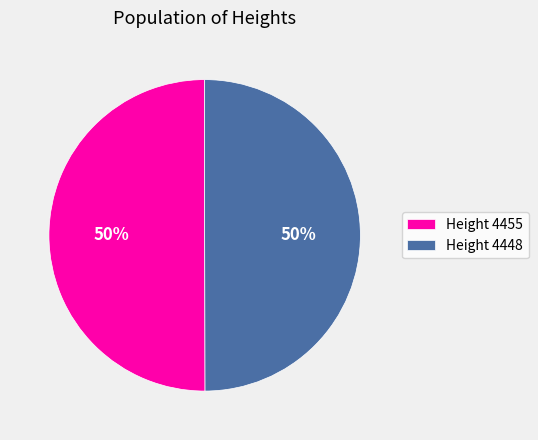

What percentage is the Height 4448 slice, to the nearest percent?

50%